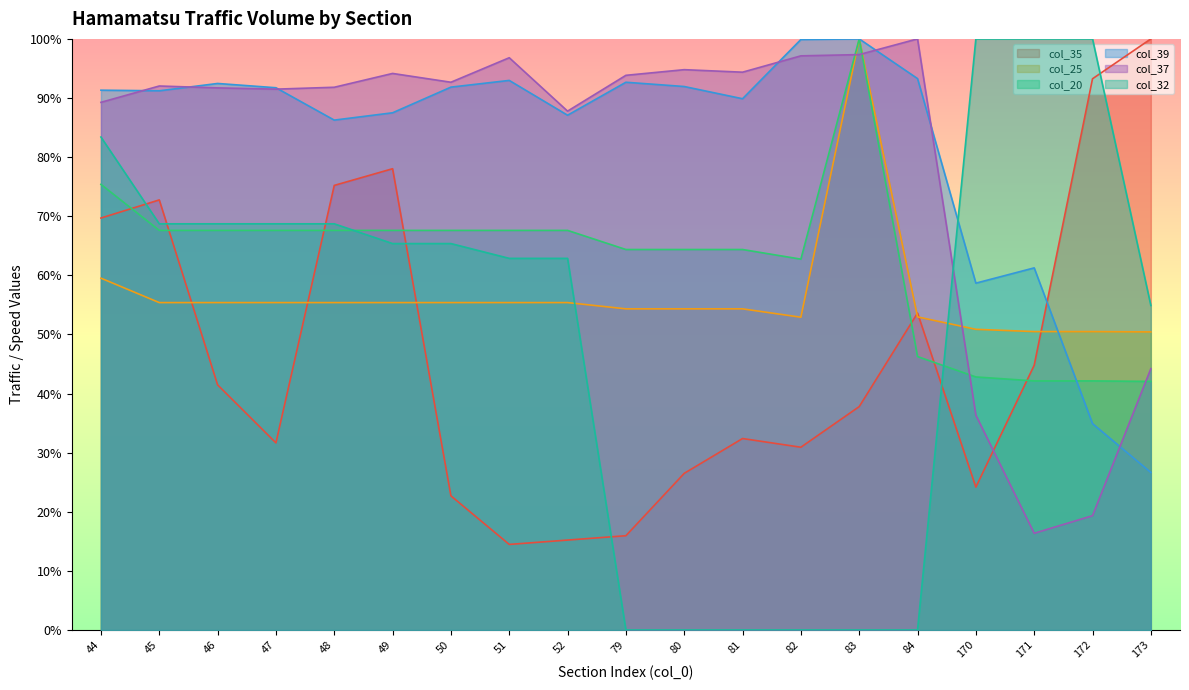

Is the value of col_20 at 82 greater than the value of col_32 at 84?

Yes